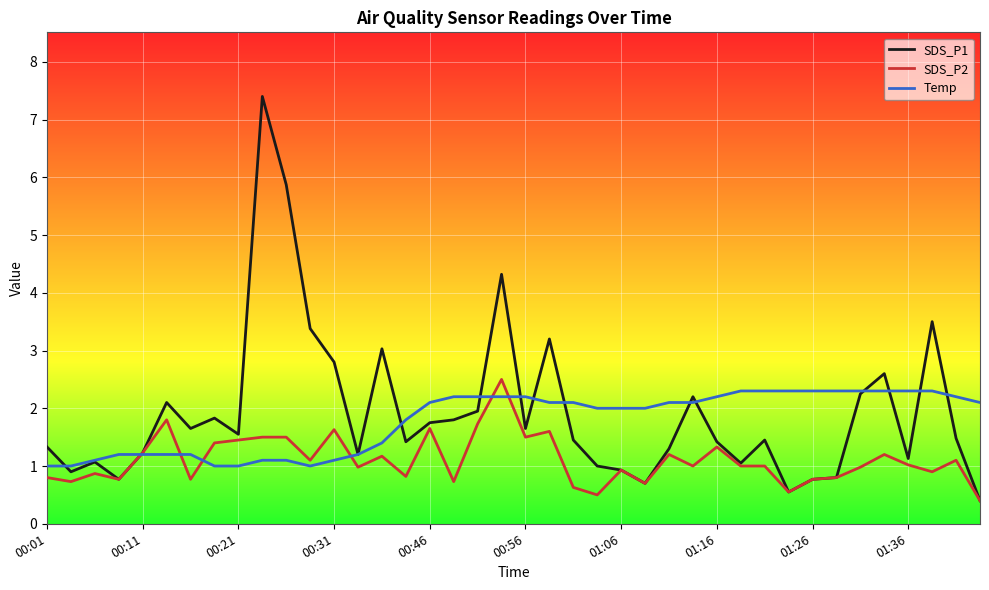

Does the chart have visible grid lines?

Yes